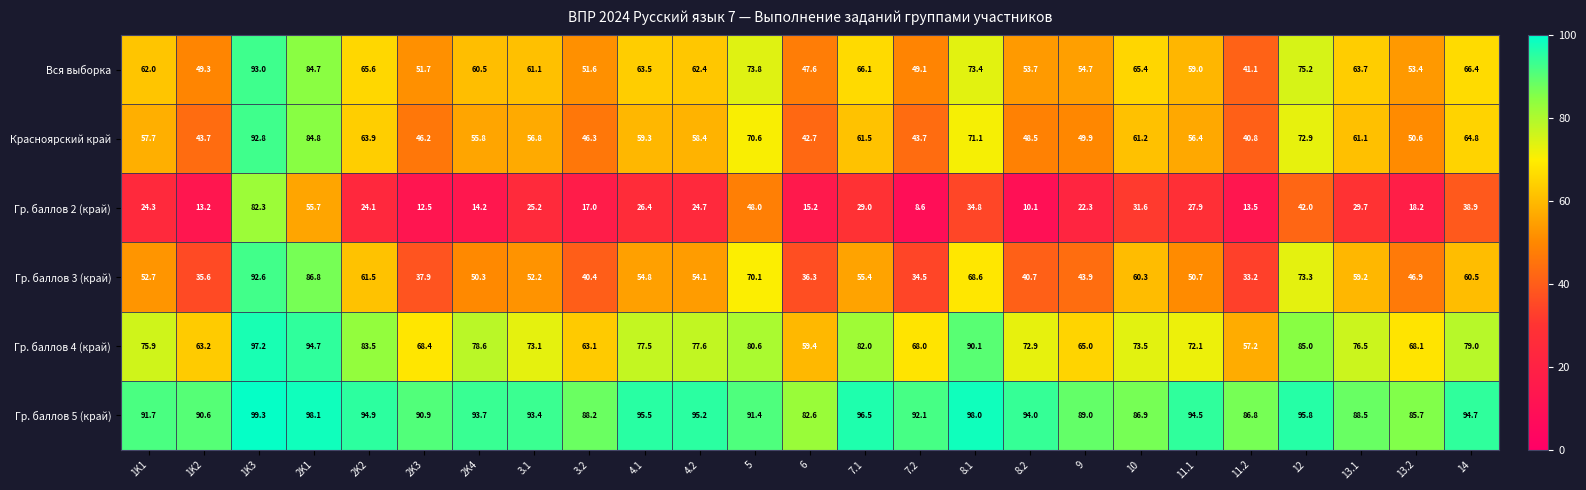

What is the maximum value shown in the chart?

99.3